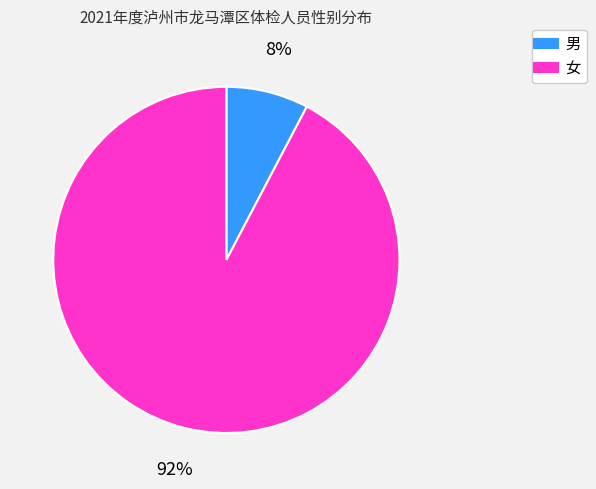

To the nearest percent, what portion does 女 represent?

92%